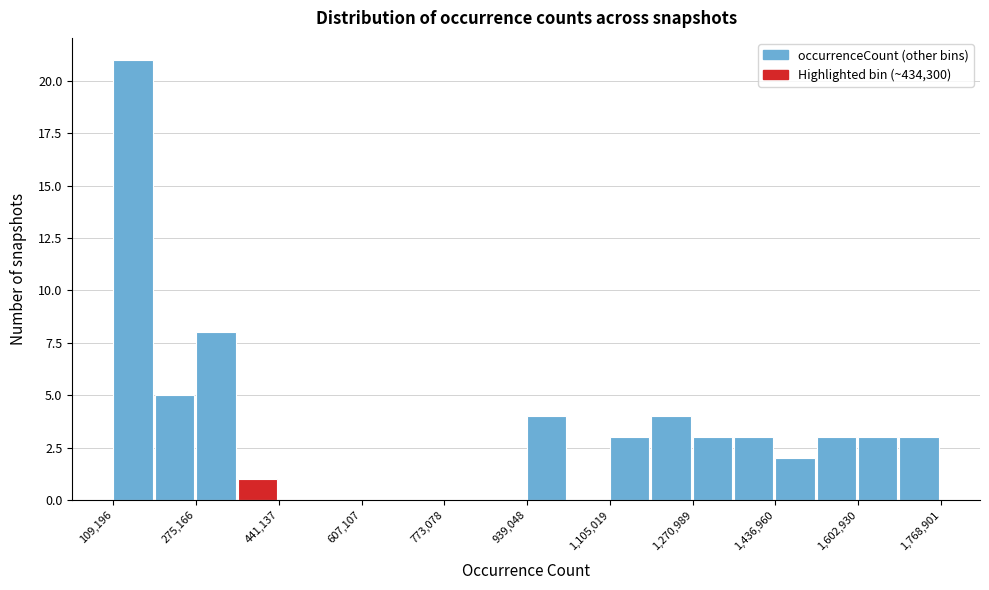

Which range on the x-axis has the tallest bar?

100000 to 200000